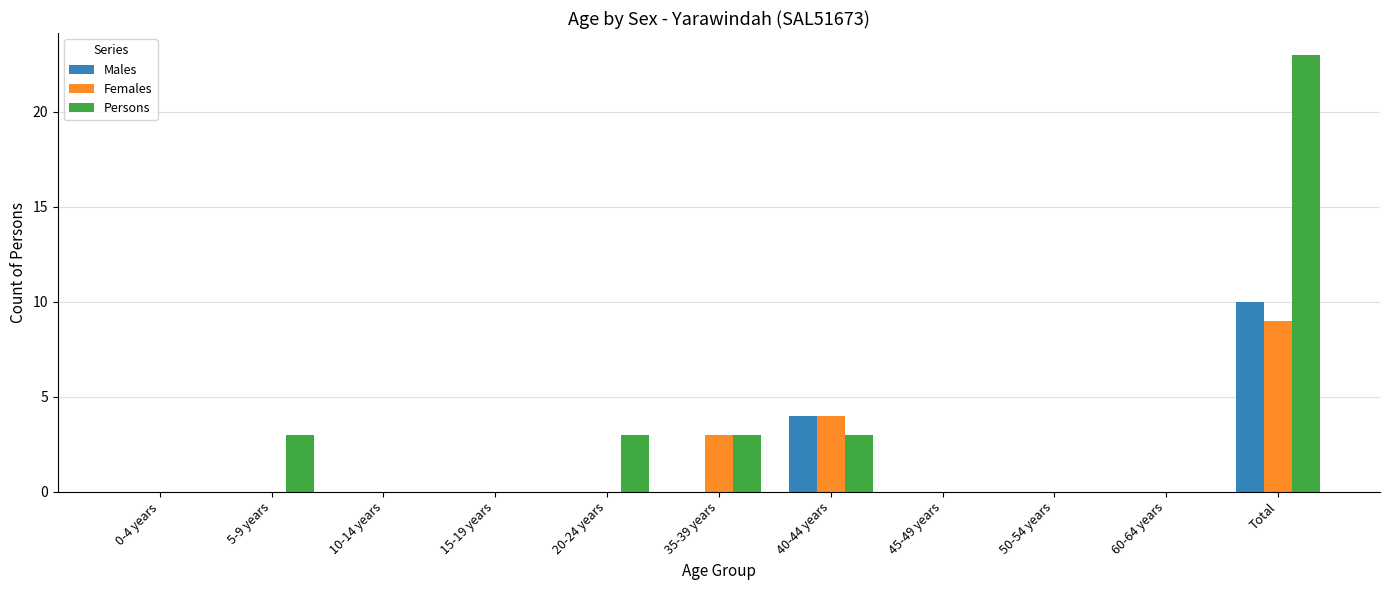

Reading left to right, what are all the values shown in this chart?

Males: 0	0	0	0	0	0	4	0	0	0	10
Females: 0	0	0	0	0	3	4	0	0	0	9
Persons: 0	3	0	0	3	3	3	0	0	0	23